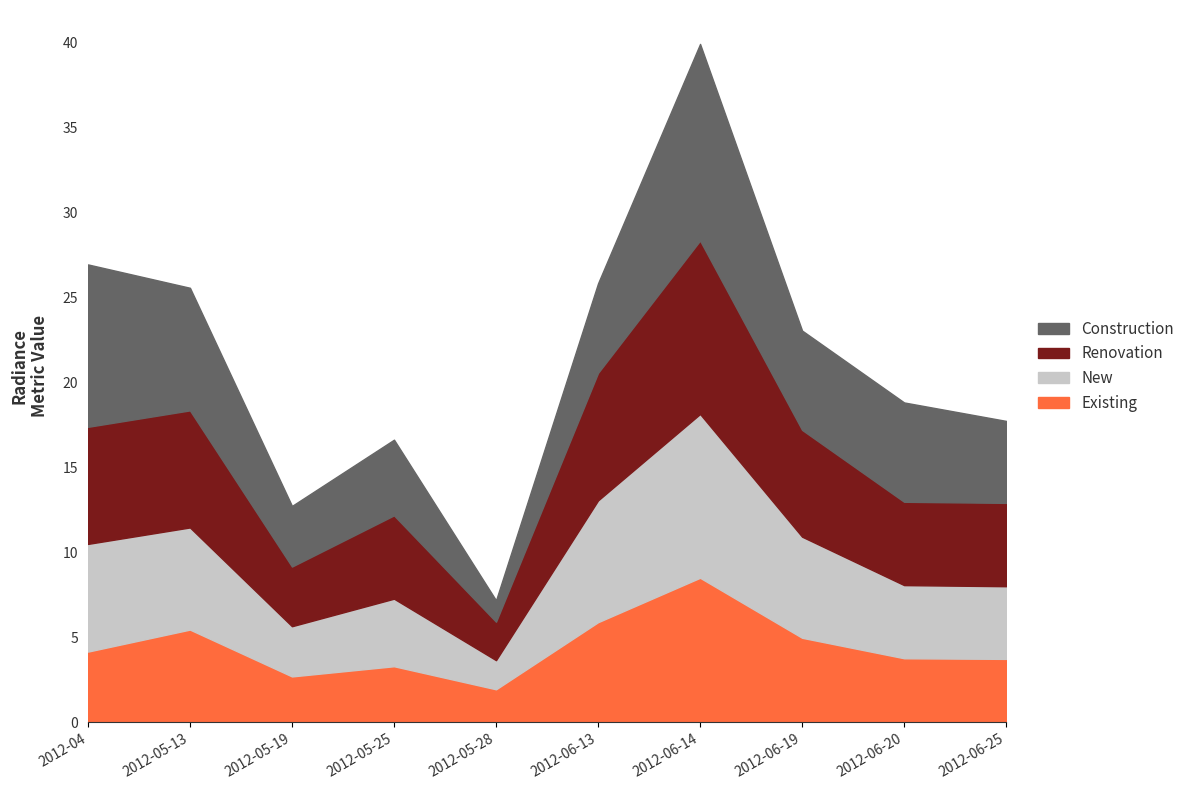

What is the sum of all New values?

52.3